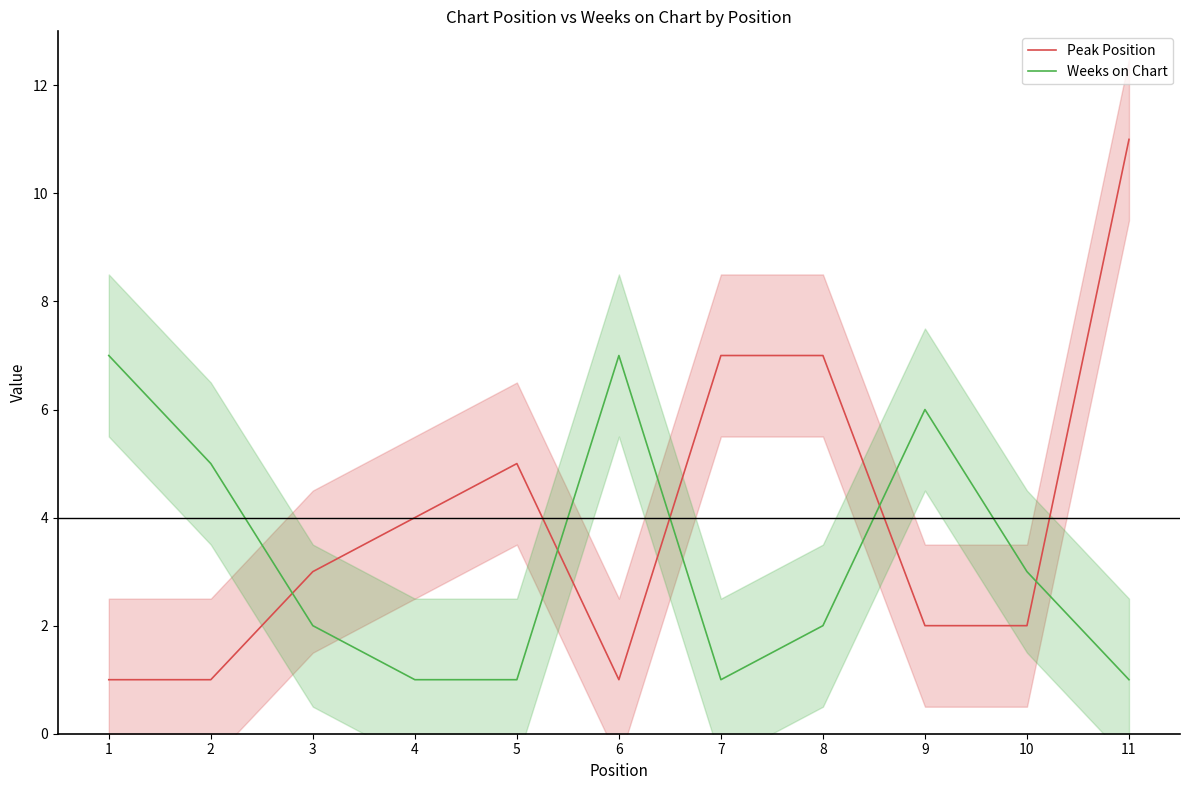

At how many categories does at least one series exceed 1?

11